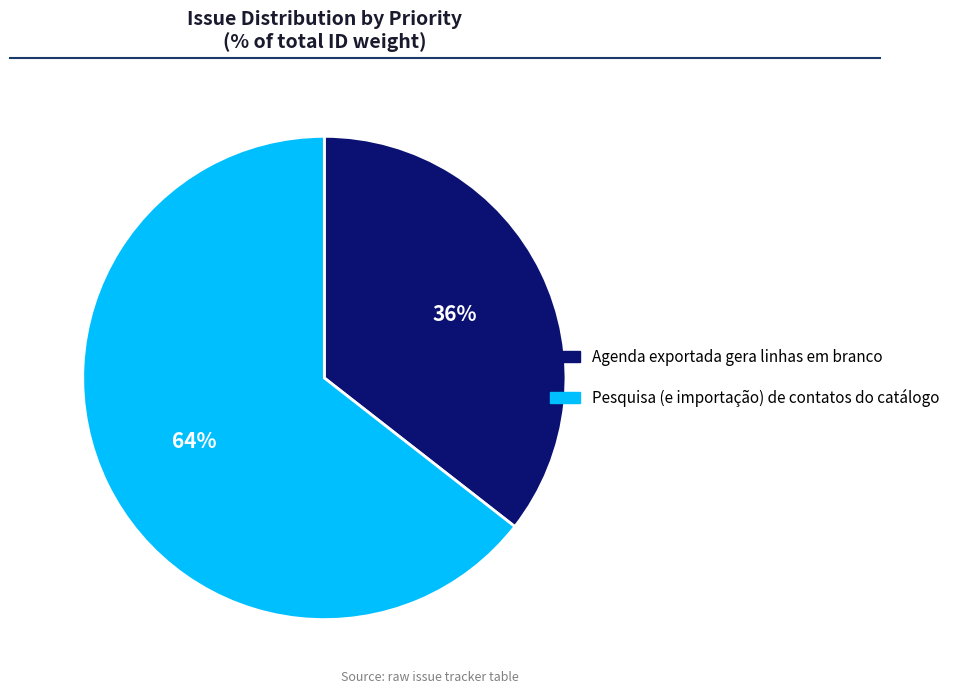

To the nearest percent, what is the average slice percentage?

50%